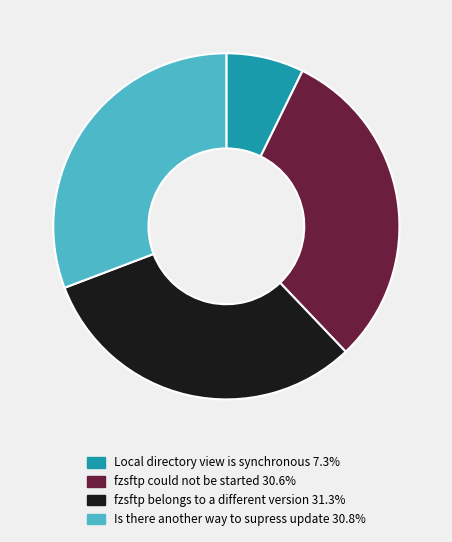

True or false: Local directory view is synchronous accounts for 7% of the total.

True